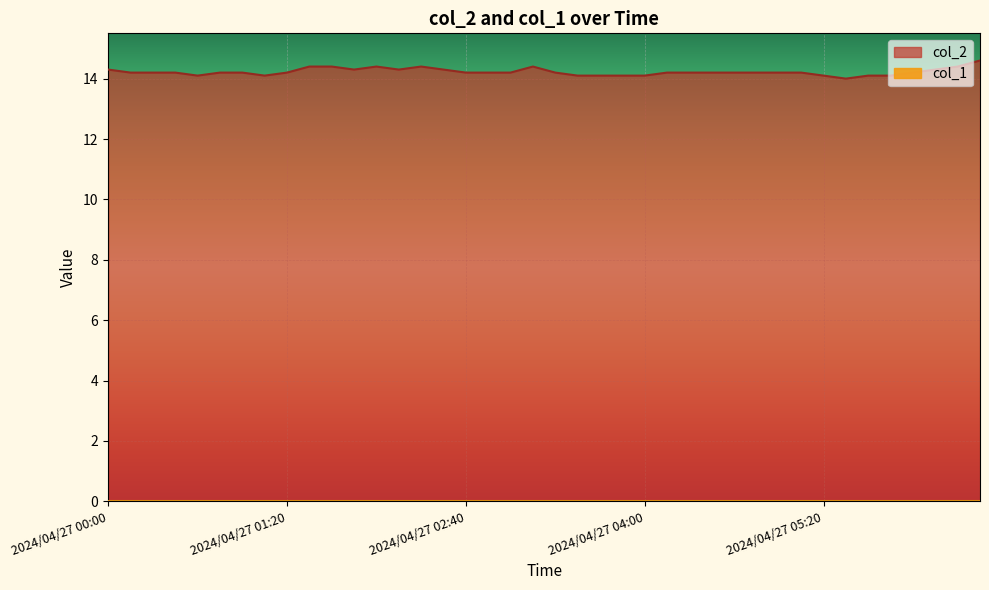

Approximately how many times larger is the value at 2024/04/27 01:40 compared to 2024/04/27 02:40?

1.0